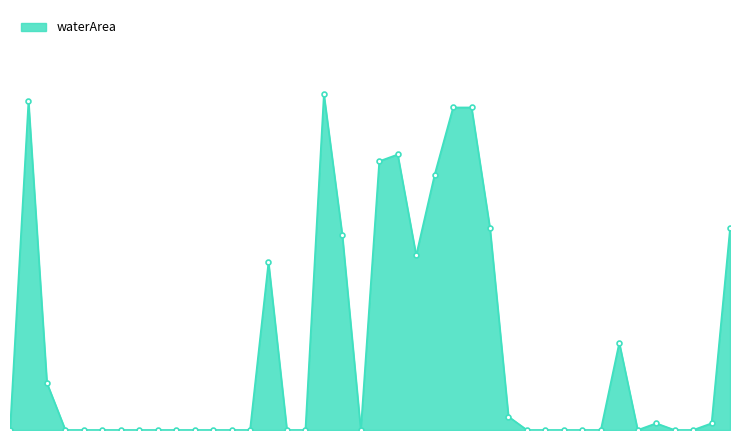

Reading left to right, transcribe all the data shown in this chart.

0.0	0.5	0.1	0.0	0.0	0.0	0.0	0.0	0.0	0.0	0.0	0.0	0.0	0.0	0.2	0.0	0.0	0.5	0.3	0.0	0.4	0.4	0.3	0.4	0.5	0.5	0.3	0.0	0.0	0.0	0.0	0.0	0.0	0.1	0.0	0.0	0.0	0.0	0.0	0.3